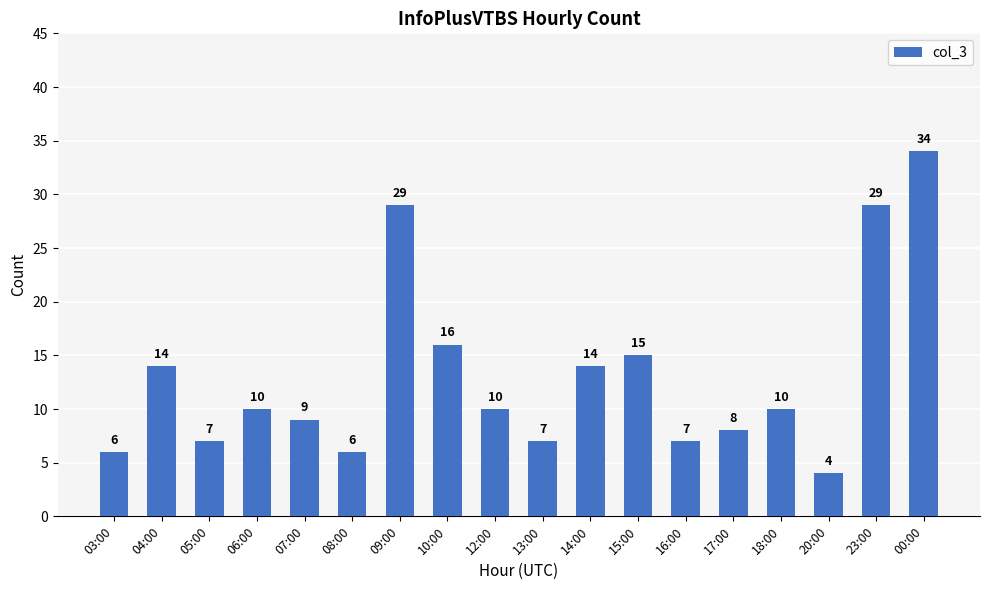

How many bars are there in total?

18